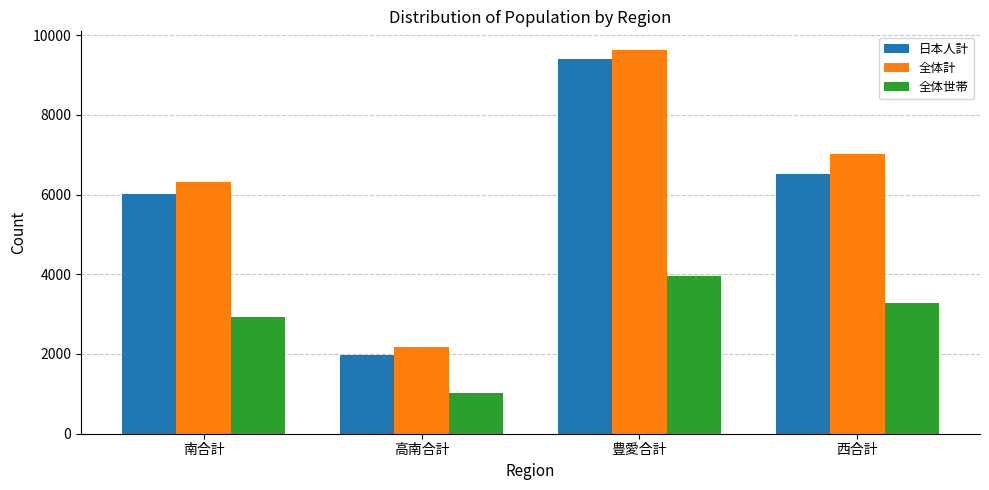

What is the minimum value for 全体計?

2168